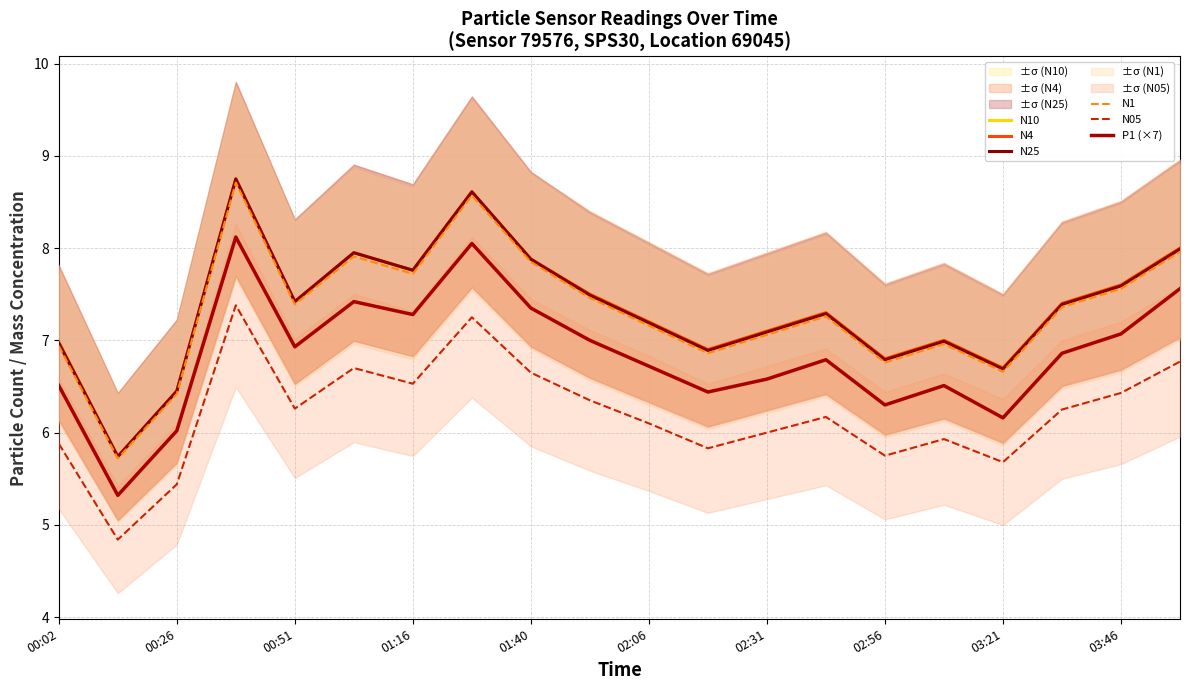

Rank the series by their maximum value, from highest to lowest.

N10, N4, N25, N1, P1 (×7), N05